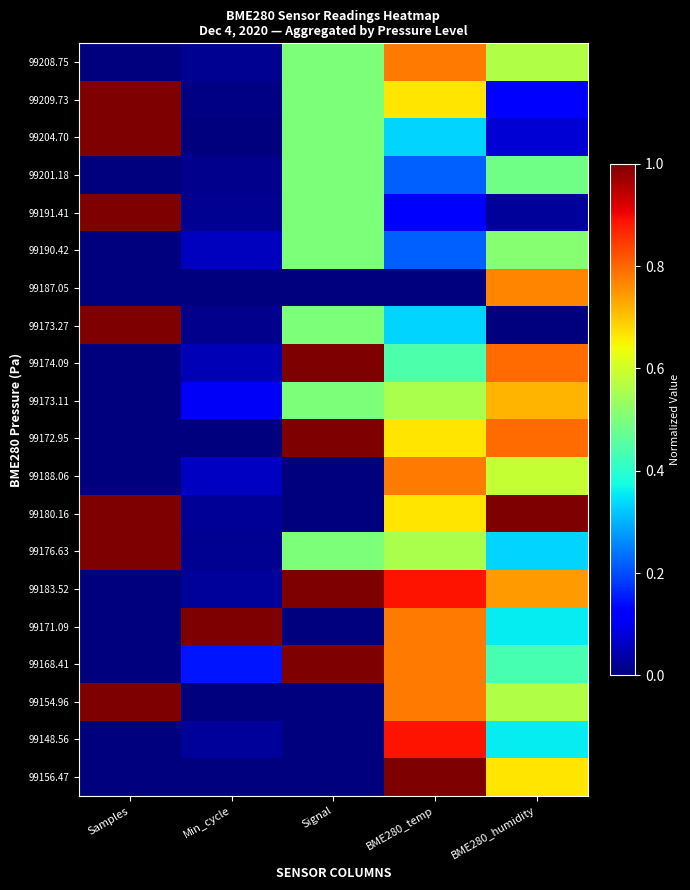

Reading left to right, what are all the values shown in this chart?

99208.75: Samples=0.0	Min_cycle=0.0	Signal=0.5	BME280_temp=0.8	BME280_humidity=0.6
99209.73: Samples=1.0	Min_cycle=0.0	Signal=0.5	BME280_temp=0.7	BME280_humidity=0.1
99204.70: Samples=1.0	Min_cycle=0.0	Signal=0.5	BME280_temp=0.3	BME280_humidity=0.1
99201.18: Samples=0.0	Min_cycle=0.0	Signal=0.5	BME280_temp=0.2	BME280_humidity=0.5
99191.41: Samples=1.0	Min_cycle=0.0	Signal=0.5	BME280_temp=0.1	BME280_humidity=0.0
99190.42: Samples=0.0	Min_cycle=0.1	Signal=0.5	BME280_temp=0.2	BME280_humidity=0.5
99187.05: Samples=0.0	Min_cycle=0.0	Signal=0.0	BME280_temp=0.0	BME280_humidity=0.8
99173.27: Samples=1.0	Min_cycle=0.0	Signal=0.5	BME280_temp=0.3	BME280_humidity=0.0
99174.09: Samples=0.0	Min_cycle=0.0	Signal=1.0	BME280_temp=0.4	BME280_humidity=0.8
99173.11: Samples=0.0	Min_cycle=0.1	Signal=0.5	BME280_temp=0.6	BME280_humidity=0.7
99172.95: Samples=0.0	Min_cycle=0.0	Signal=1.0	BME280_temp=0.7	BME280_humidity=0.8
99188.06: Samples=0.0	Min_cycle=0.1	Signal=0.0	BME280_temp=0.8	BME280_humidity=0.6
99180.16: Samples=1.0	Min_cycle=0.0	Signal=0.0	BME280_temp=0.7	BME280_humidity=1.0
99176.63: Samples=1.0	Min_cycle=0.0	Signal=0.5	BME280_temp=0.6	BME280_humidity=0.3
99183.52: Samples=0.0	Min_cycle=0.0	Signal=1.0	BME280_temp=0.9	BME280_humidity=0.7
99171.09: Samples=0.0	Min_cycle=1.0	Signal=0.0	BME280_temp=0.8	BME280_humidity=0.4
99168.41: Samples=0.0	Min_cycle=0.1	Signal=1.0	BME280_temp=0.8	BME280_humidity=0.4
99154.96: Samples=1.0	Min_cycle=0.0	Signal=0.0	BME280_temp=0.8	BME280_humidity=0.6
99148.56: Samples=0.0	Min_cycle=0.0	Signal=0.0	BME280_temp=0.9	BME280_humidity=0.4
99156.47: Samples=0.0	Min_cycle=0.0	Signal=0.0	BME280_temp=1.0	BME280_humidity=0.7